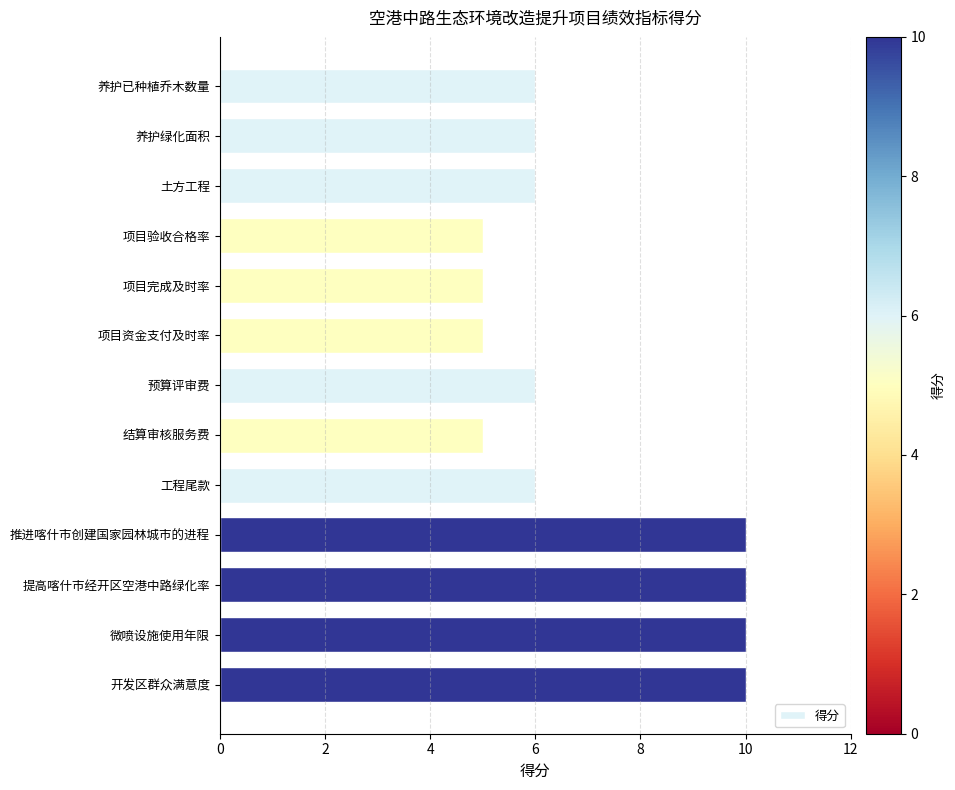

The value at 项目完成及时率 is 9. True or false?

False